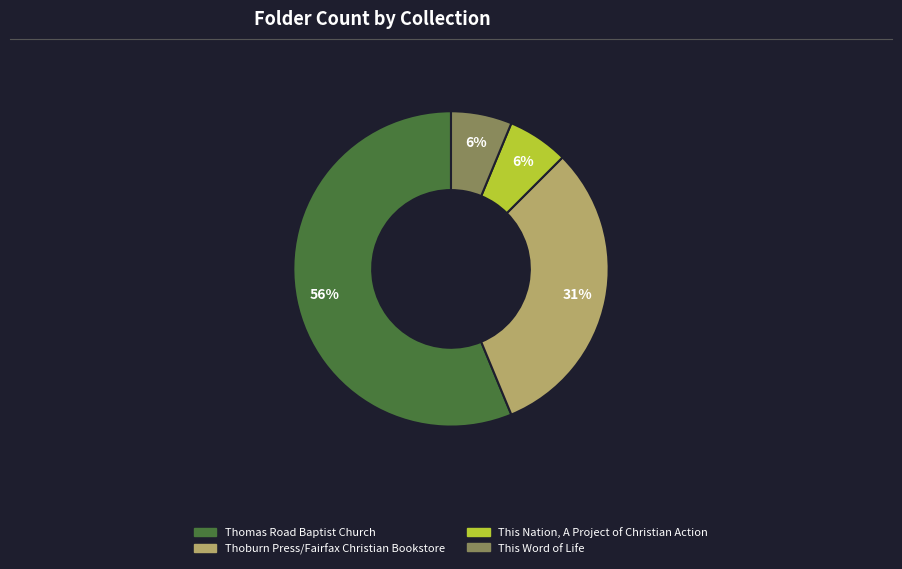

True or false: This Nation, A Project of Christian Action accounts for 6% of the total.

True